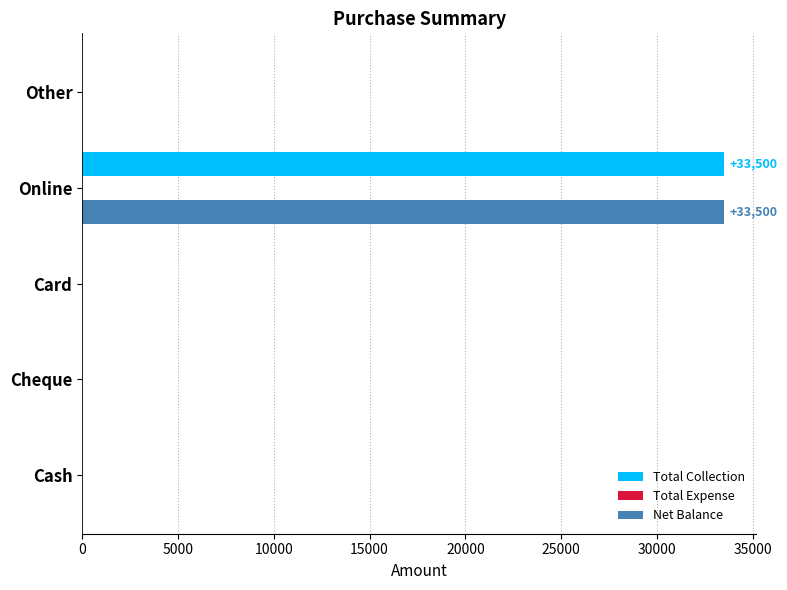

What is the total value across all series at Online?

67000